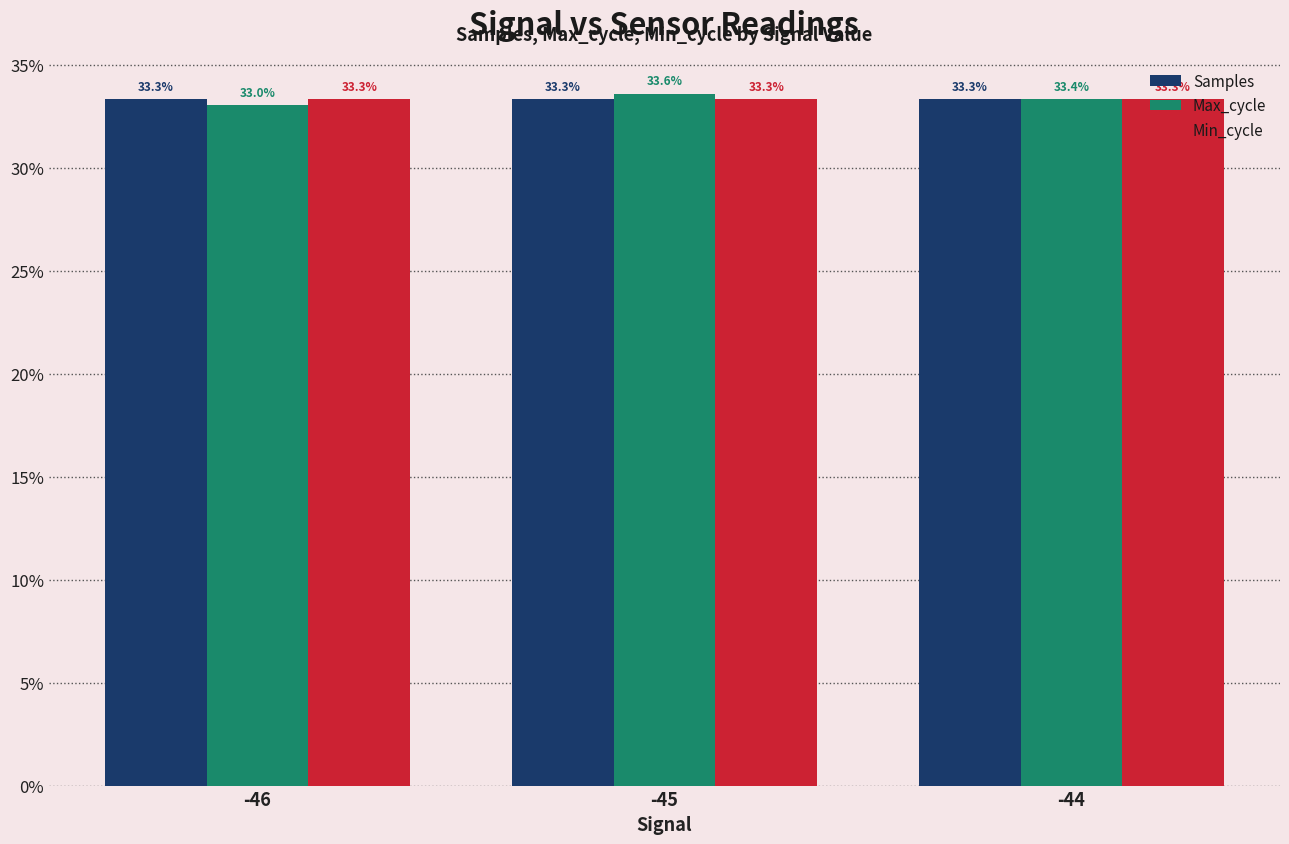

Which series changed the most between -46 and -44?

Max_cycle